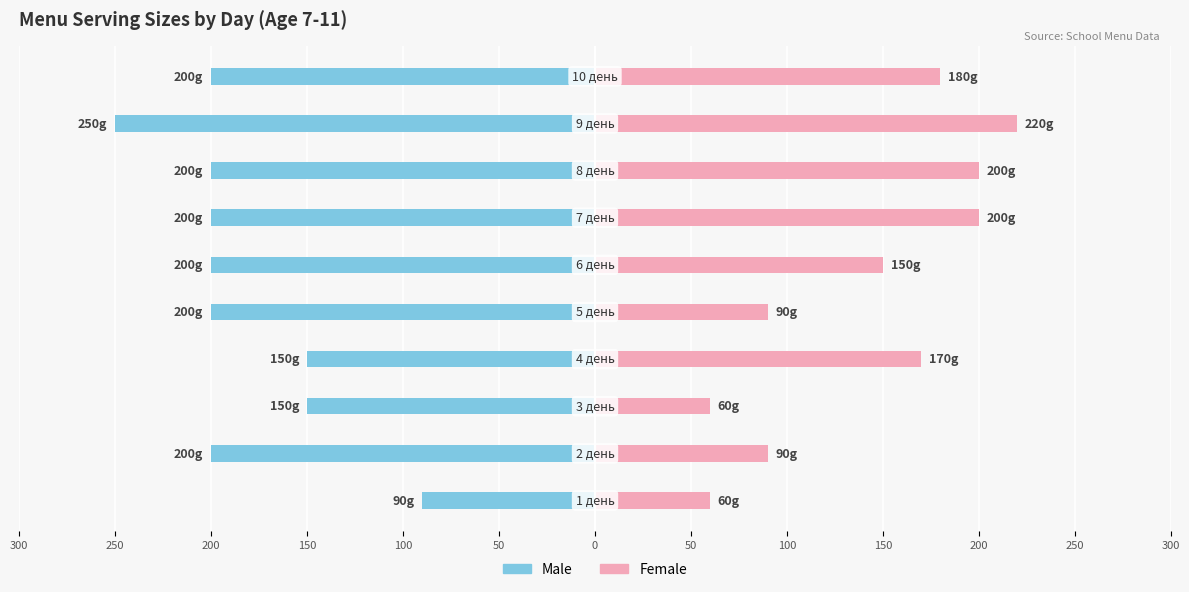

Reading left to right, transcribe all the data shown in this chart.

Male: 300=-90	250=-200	200=-150	150=-150	100=-200	50=-200	0=-200	50=-200	100=-250	150=-200
Female: 300=60	250=90	200=60	150=170	100=90	50=150	0=200	50=200	100=220	150=180